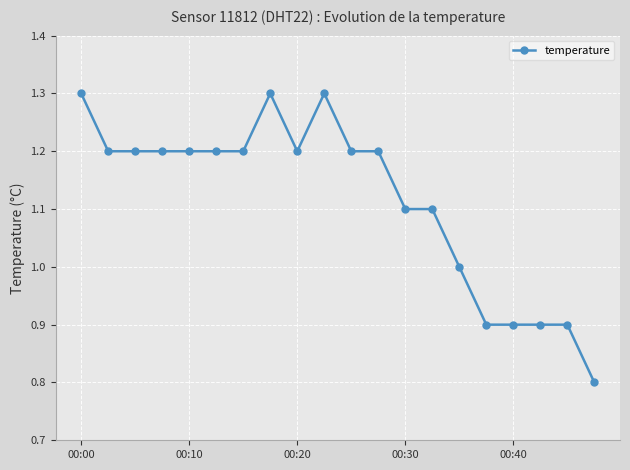

Count the number of categories in the chart.

20